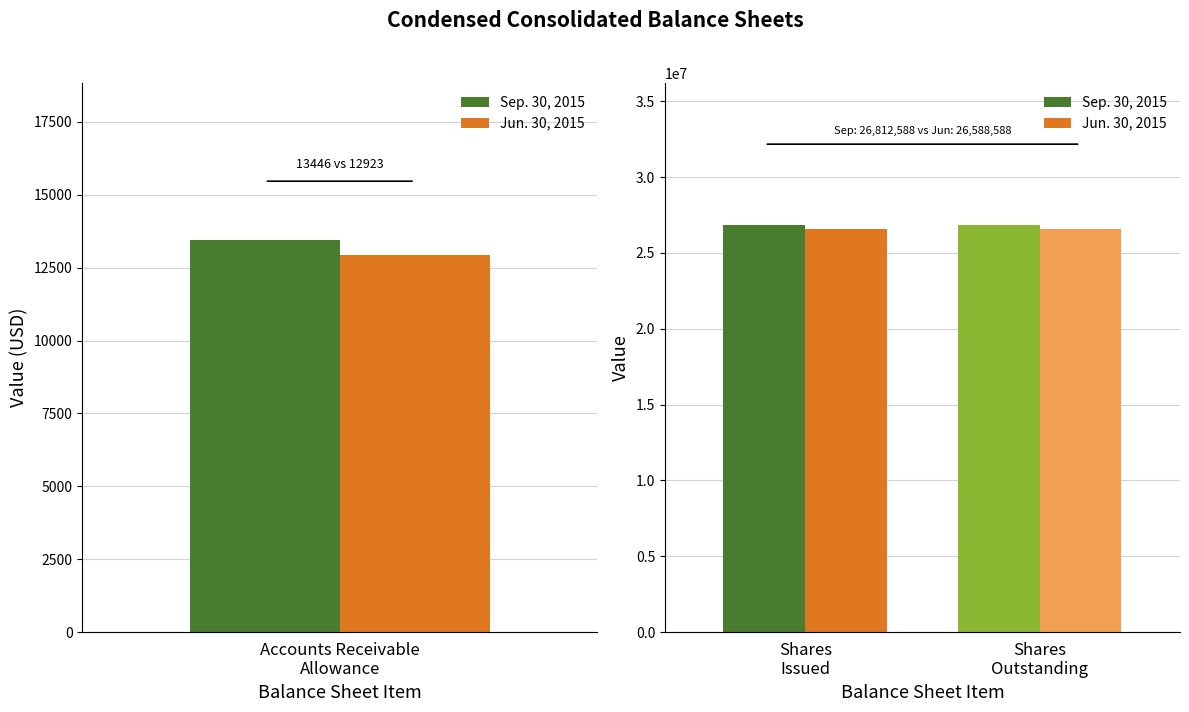

What are all the series names shown in the legend?

Sep. 30, 2015, Jun. 30, 2015